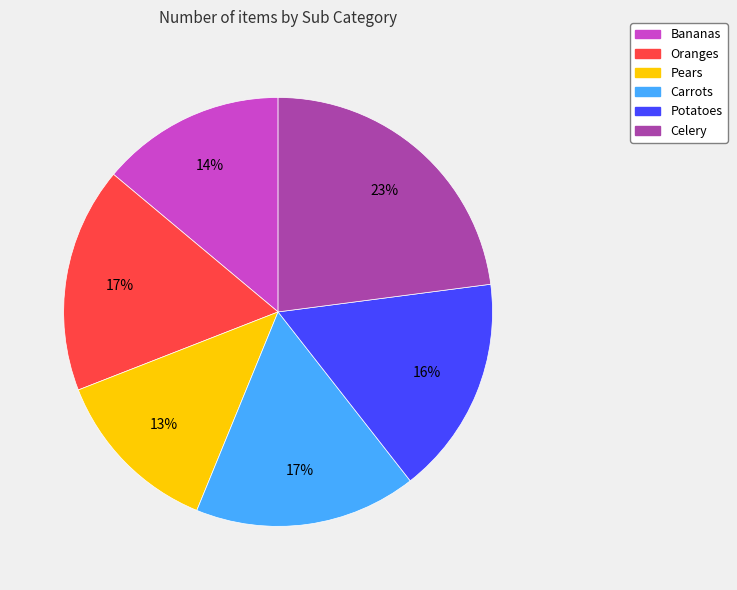

Does any single category account for the majority?

No